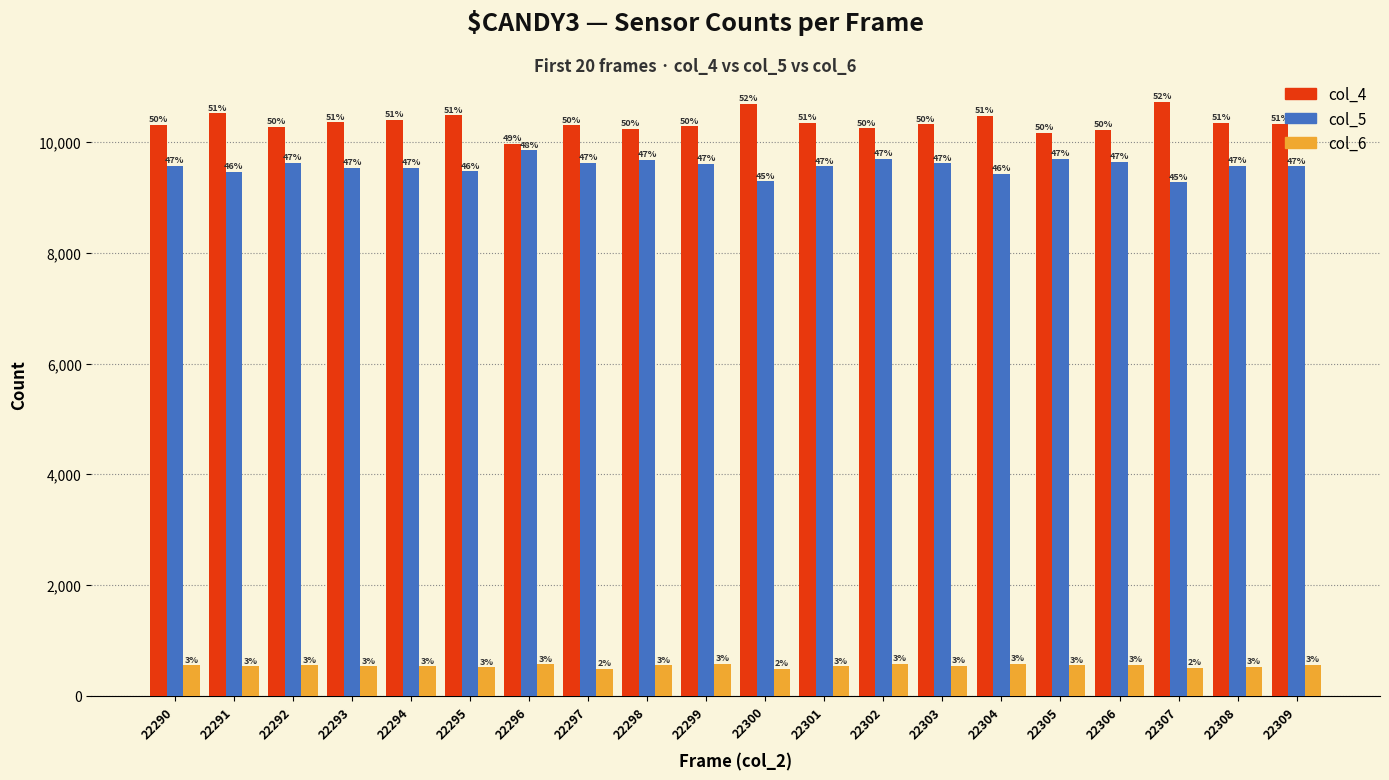

How many groups of bars are there?

20